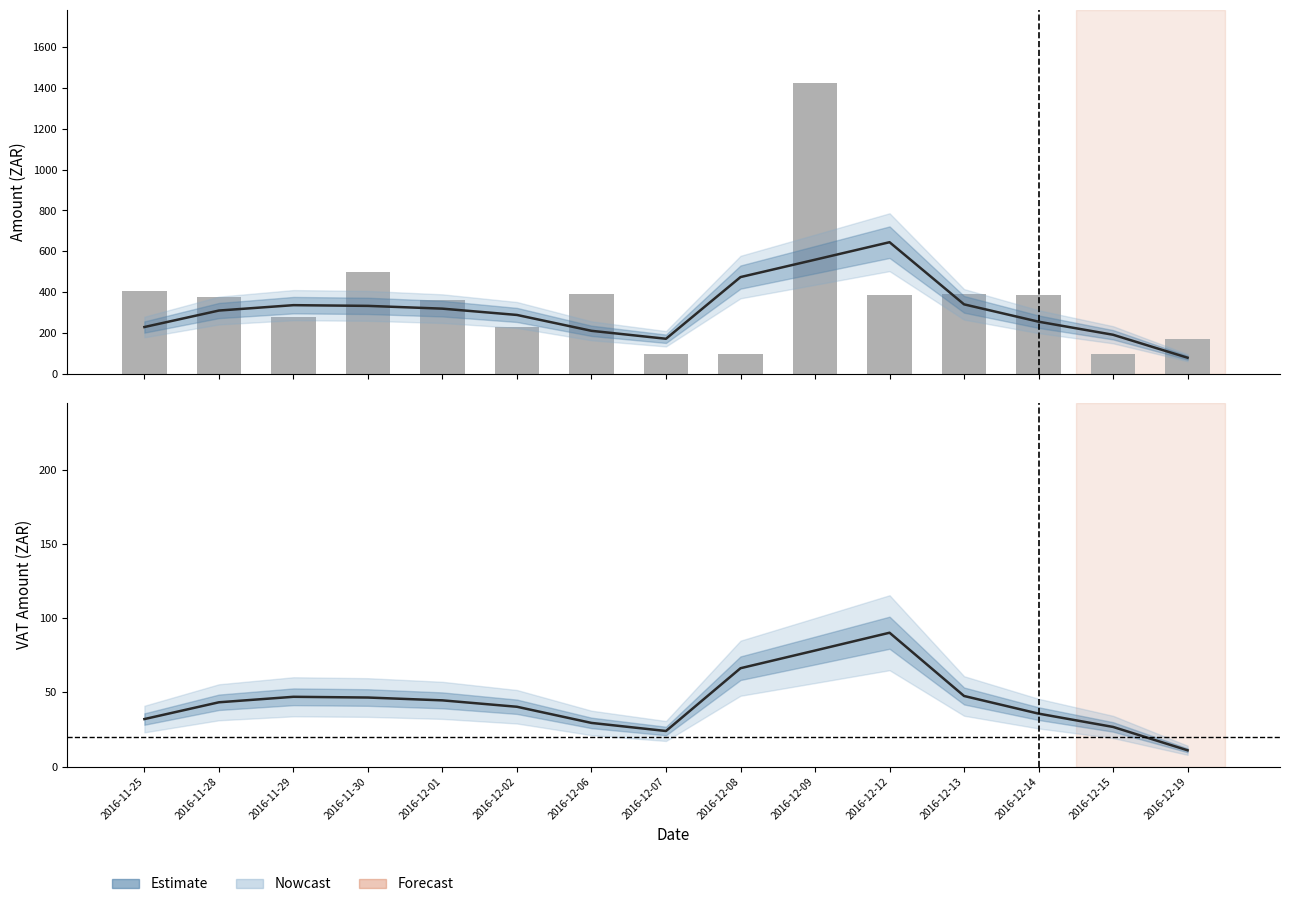

What is the value of the Amount Vat bar at the 14th from the left?

26.7